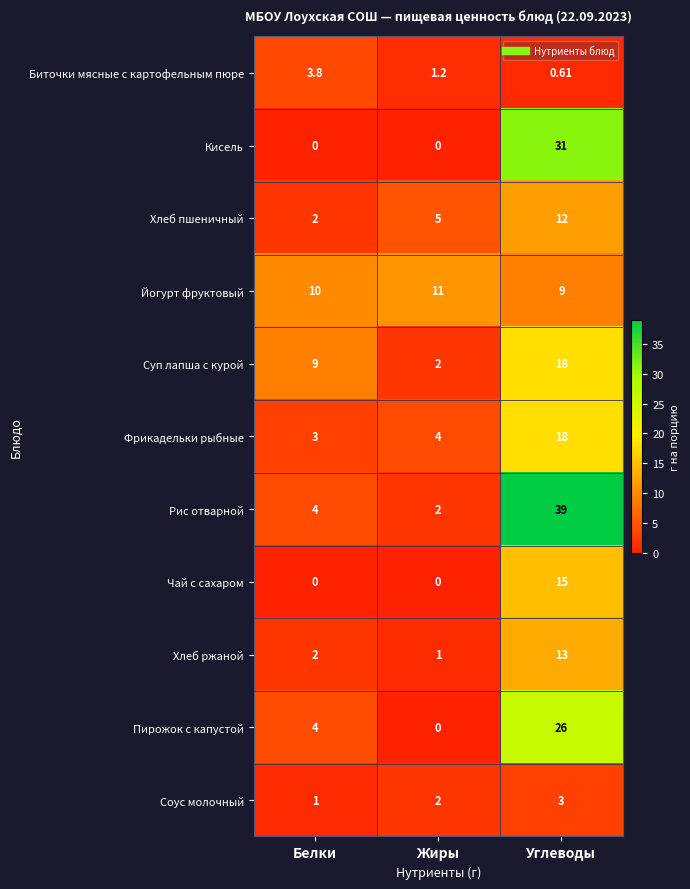

List the labels in order of Пирожок с капустой value, largest first.

Углеводы, Белки, Жиры